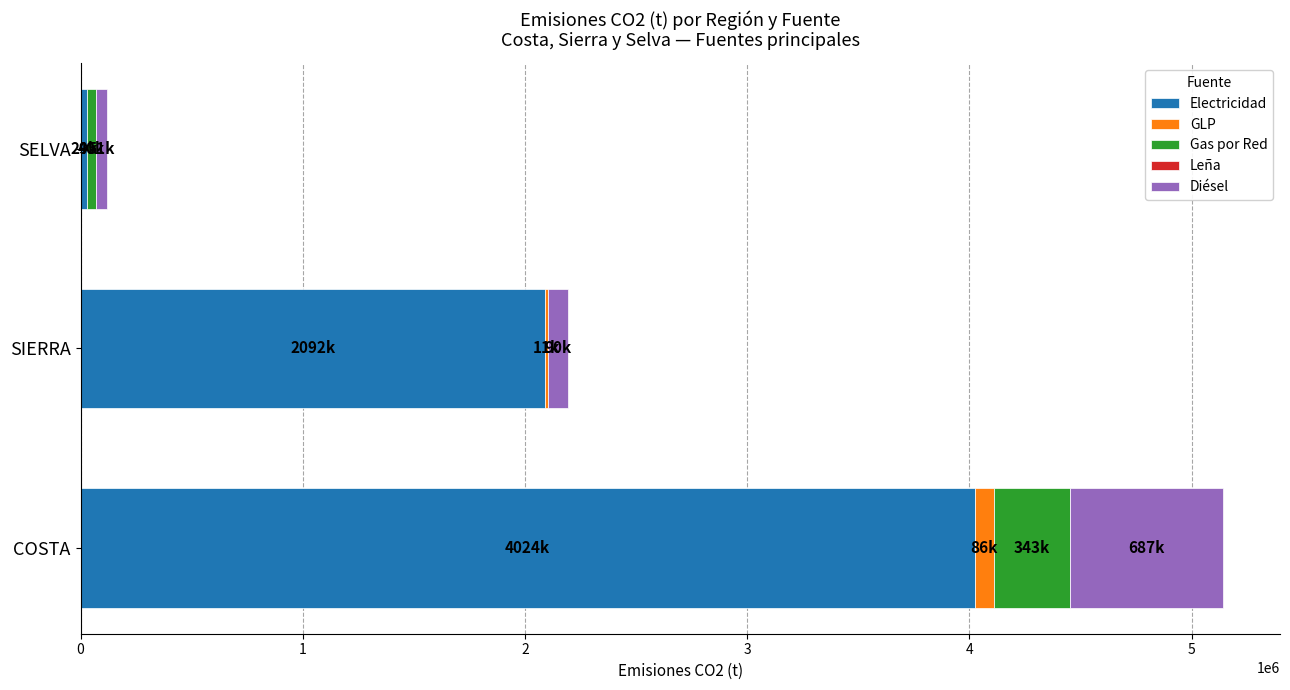

The value of Electricidad at SIERRA is 2092019.3. True or false?

True